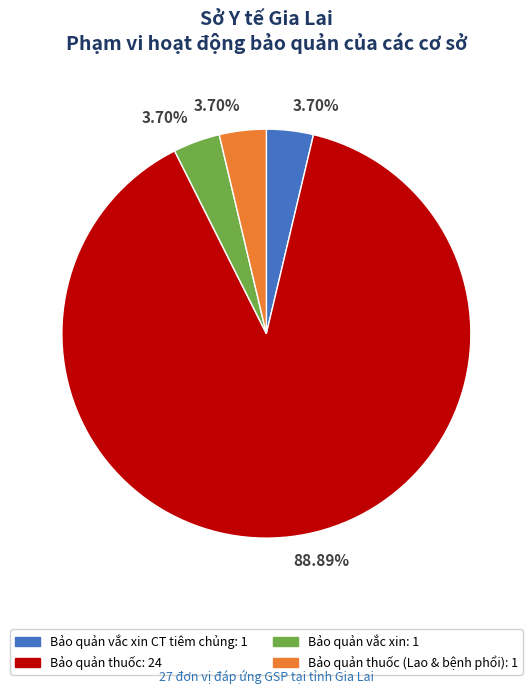

Is there any slice that represents more than half of the pie?

Yes